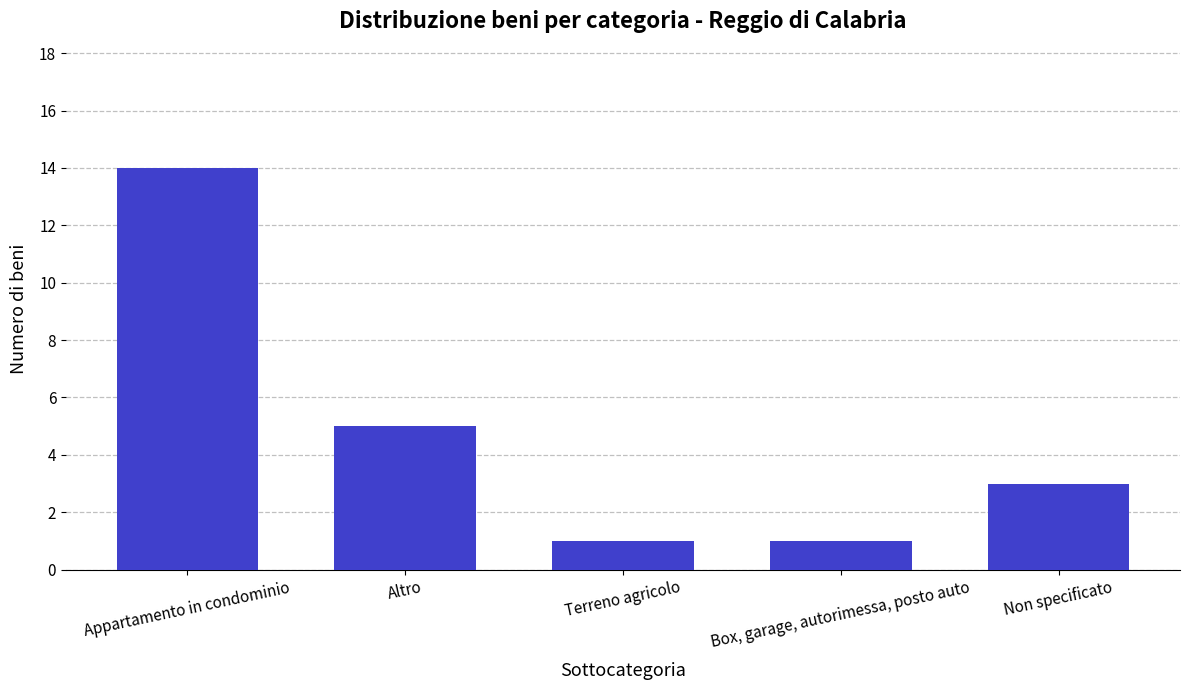

What is the sum of the values at Box, garage, autorimessa, posto auto and Appartamento in condominio?

15